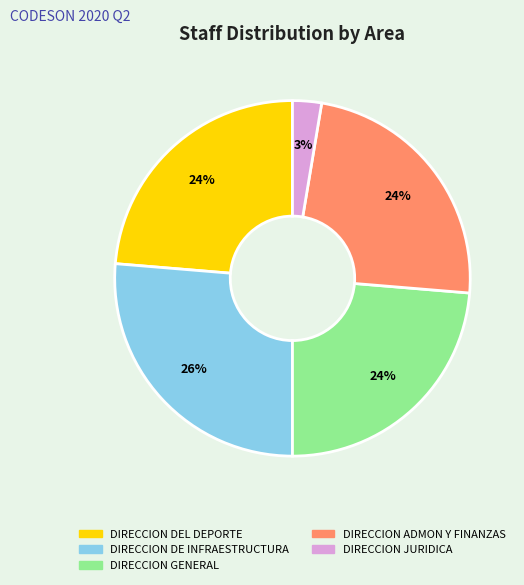

Is there any slice that represents more than half of the pie?

No